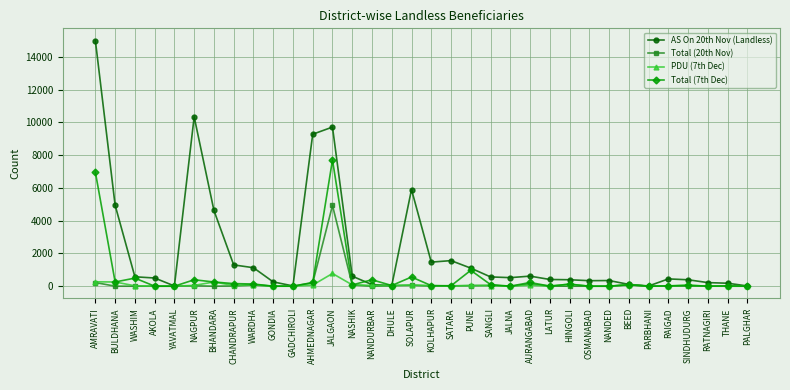

The AS On 20th Nov (Landless) series shows 394 at HINGOLI. True or false?

True